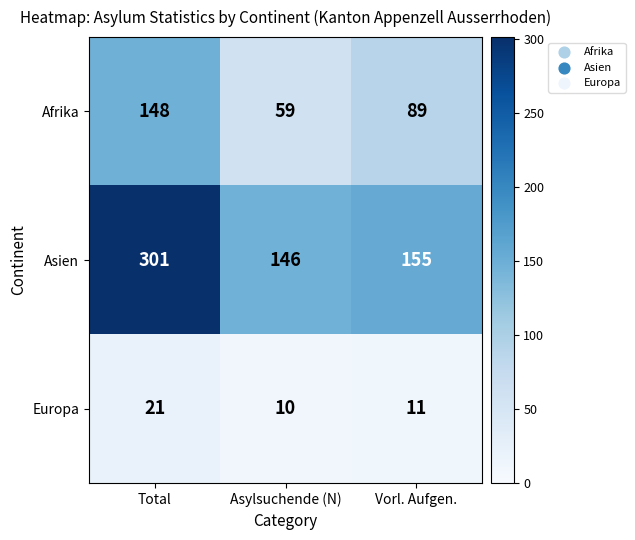

What is the minimum value shown in the chart?

10